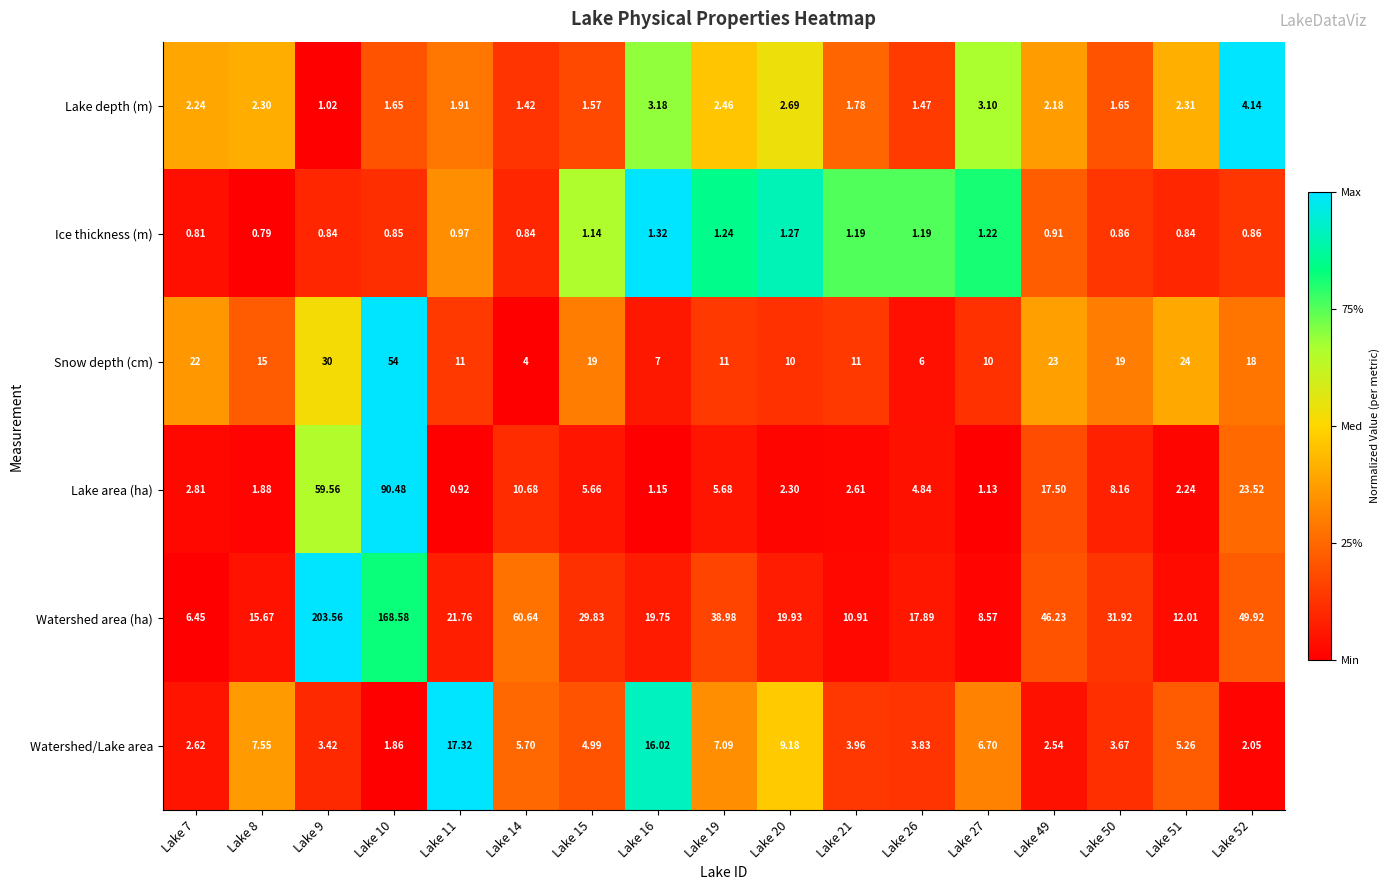

Which series has the largest total across all categories?

Watershed area (ha)